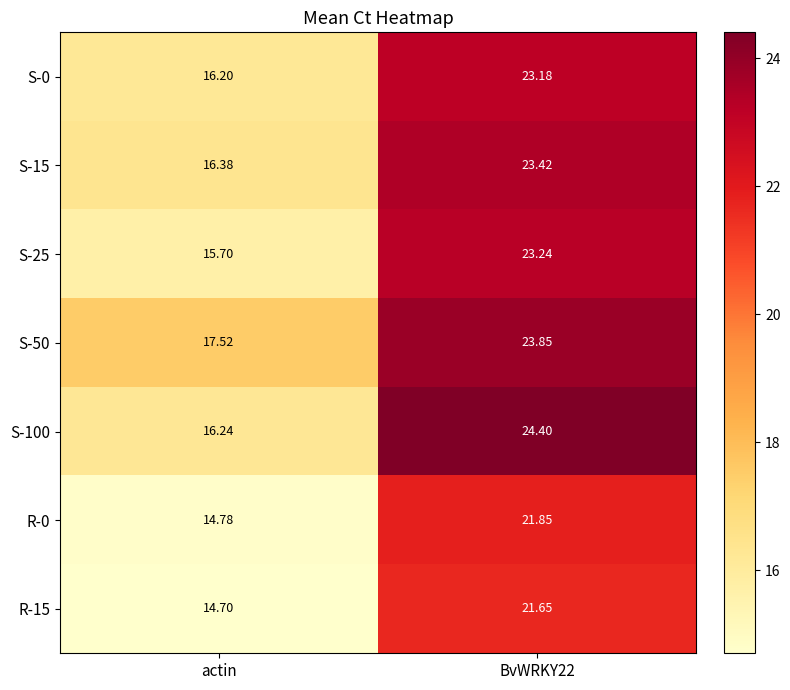

At which label is S-100 closest to 20?

actin